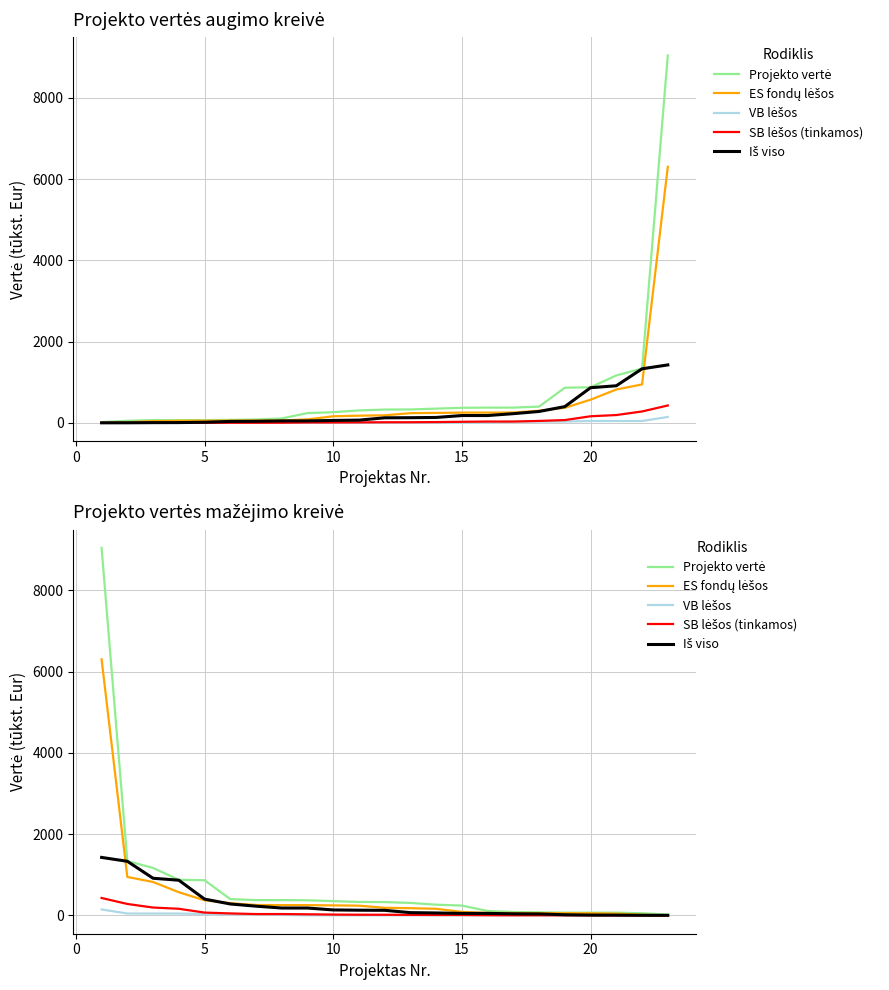

Does the chart have visible grid lines?

Yes